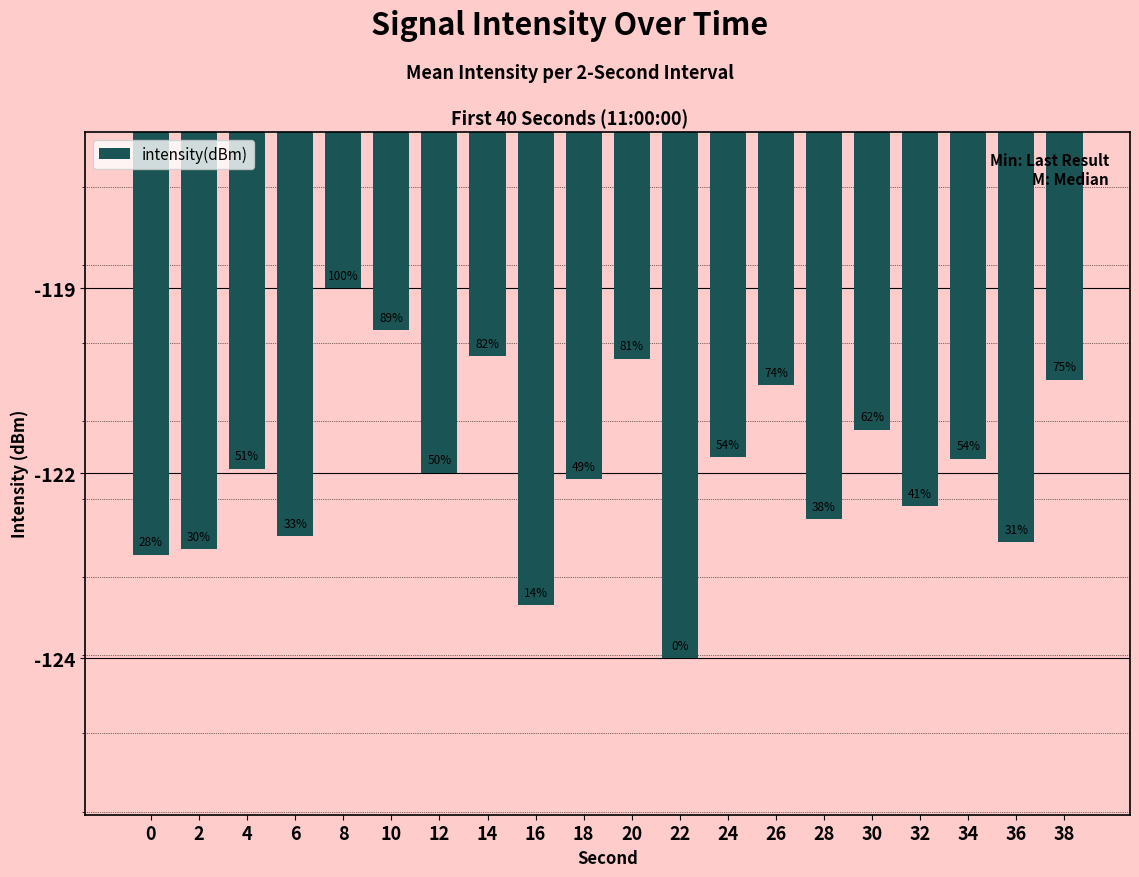

True or false: the data shows -120.2 at 14.

True